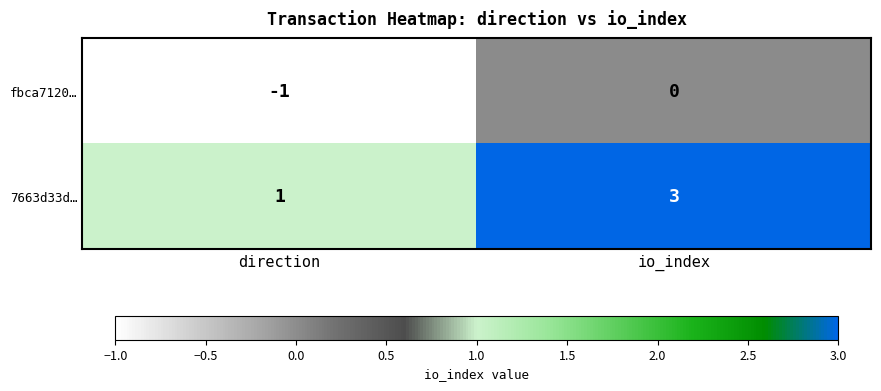

Which category has the lowest value in the 7663d33d… series?

direction